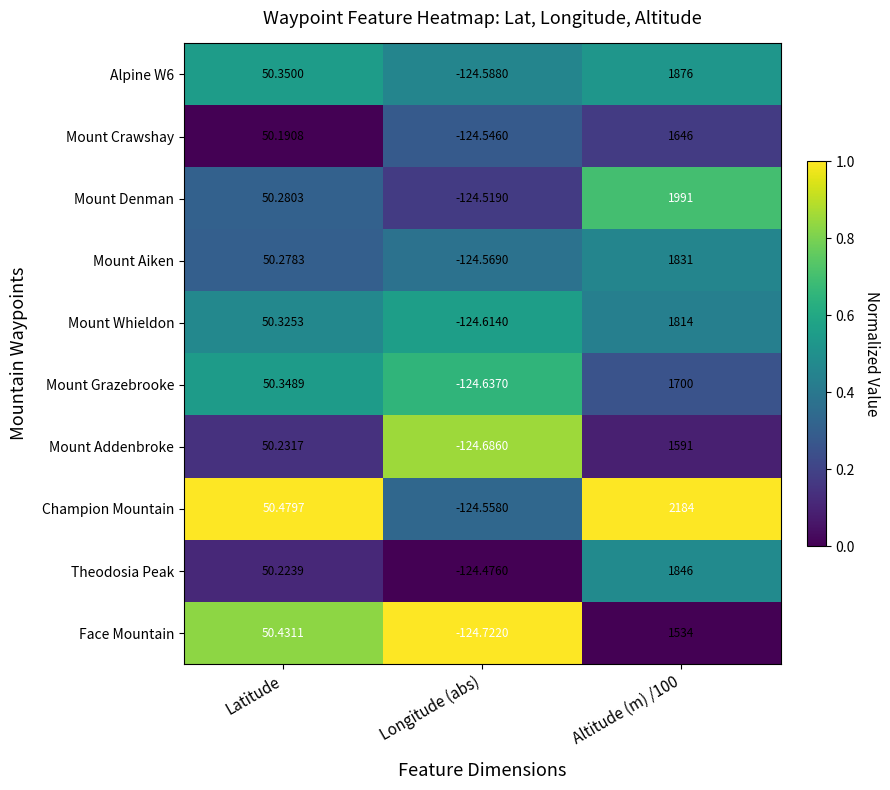

Which series has the largest total across all categories?

Champion Mountain